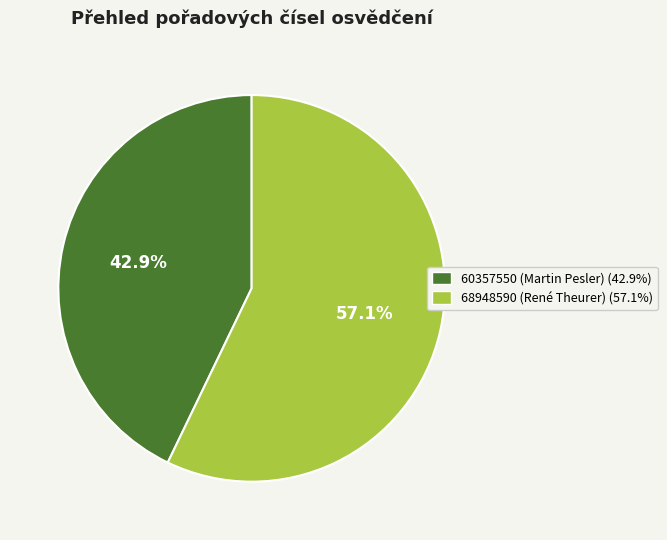

What is the total percentage of 60357550 (Martin Pesler) and 68948590 (René Theurer)?

100.0%